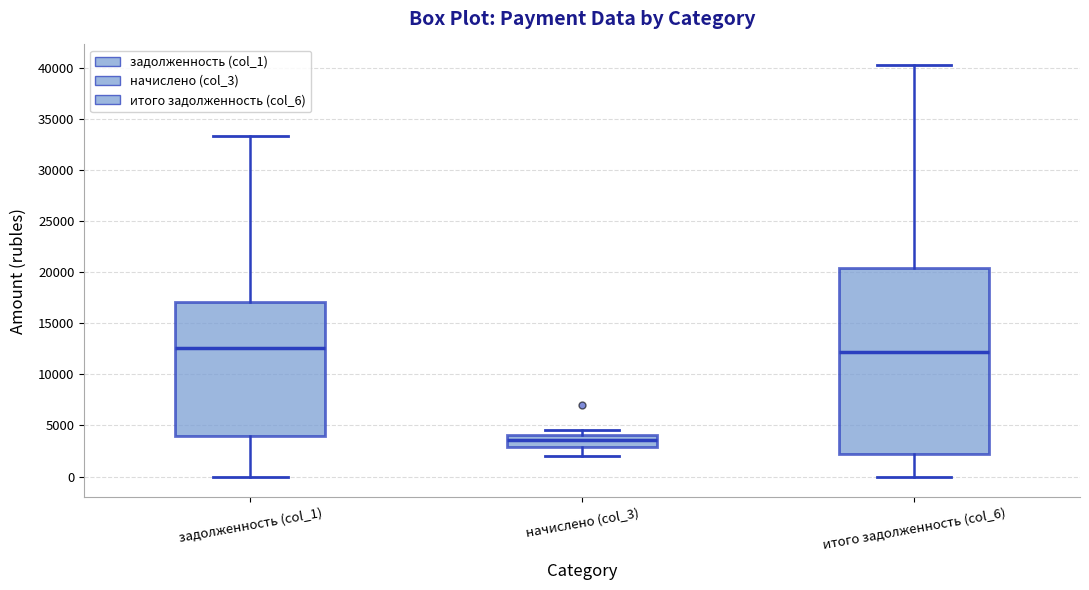

Reading left to right, transcribe this box plot: for each box, give where its median line is, the range the box spans, and where its two whiskers end, as read against the y-axis. The values are not printed on the chart, so give them approximately, as read against the axis.

задолженность (col_1): median 12500, box 4000 to 17000, whiskers 0 to 33500
начислено (col_3): median 3500, box 3000 to 4000, whiskers 2000 to 4500
итого задолженность (col_6): median 12000, box 2000 to 20500, whiskers 0 to 40500